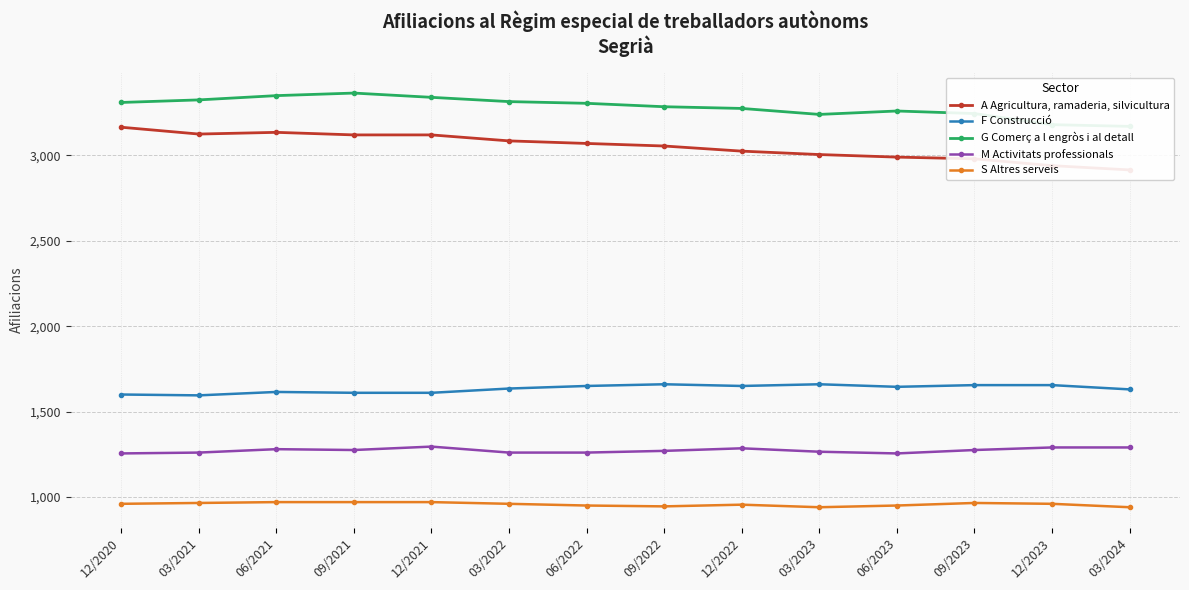

Where is the first local minimum for G Comerç a l engròs i al detall?

03/2023